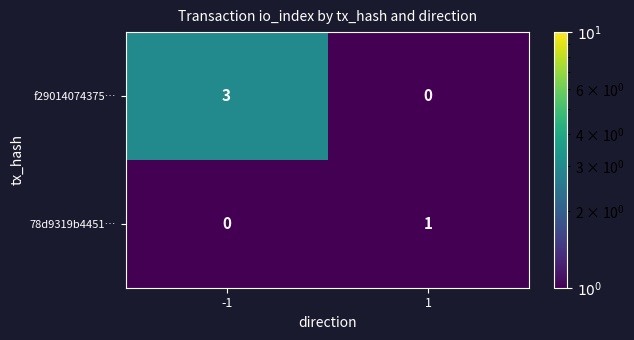

What is the highest value of the f29014074375… series?

3